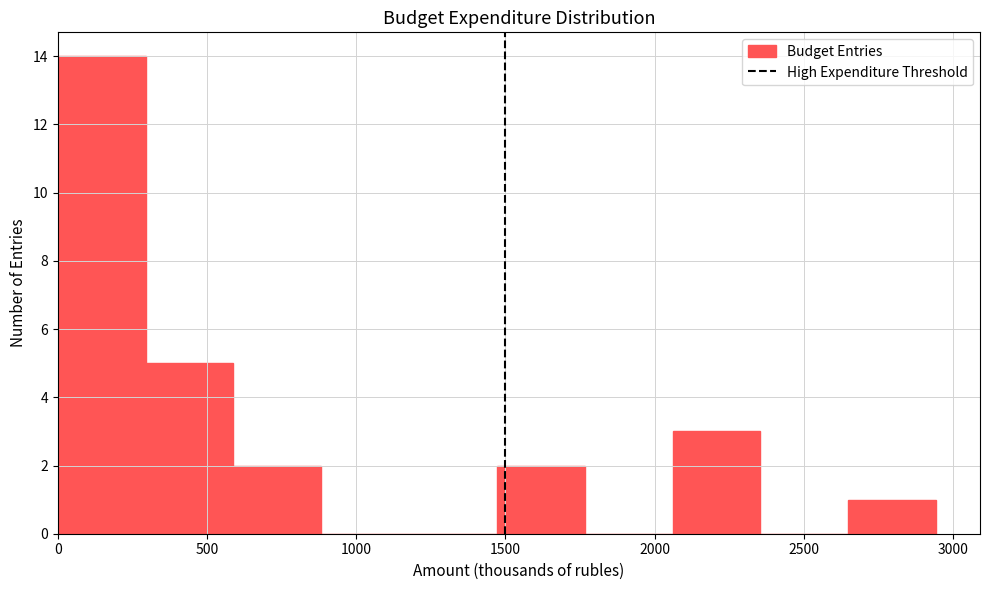

Reading left to right, list every bar in this chart as the range it spans on the x-axis followed by its height. Neither the bar edges nor the heights are printed on the chart, so give them approximately, as read against the axes.

0 to 300: 14
300 to 600: 5
600 to 900: 2
900 to 1200: 0
1200 to 1450: 0
1450 to 1750: 2
1750 to 2050: 0
2050 to 2350: 3
2350 to 2650: 0
2650 to 2950: 1